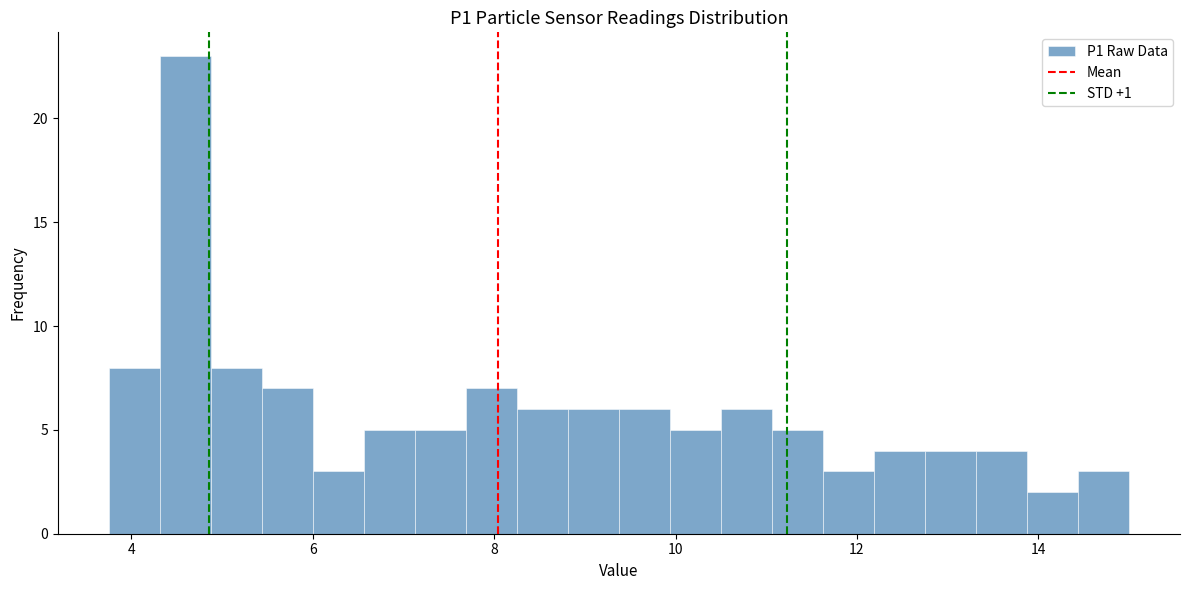

Around what value on the x-axis is the tallest bar? Give the approximate position of its centre, as read against the axis.

4.6